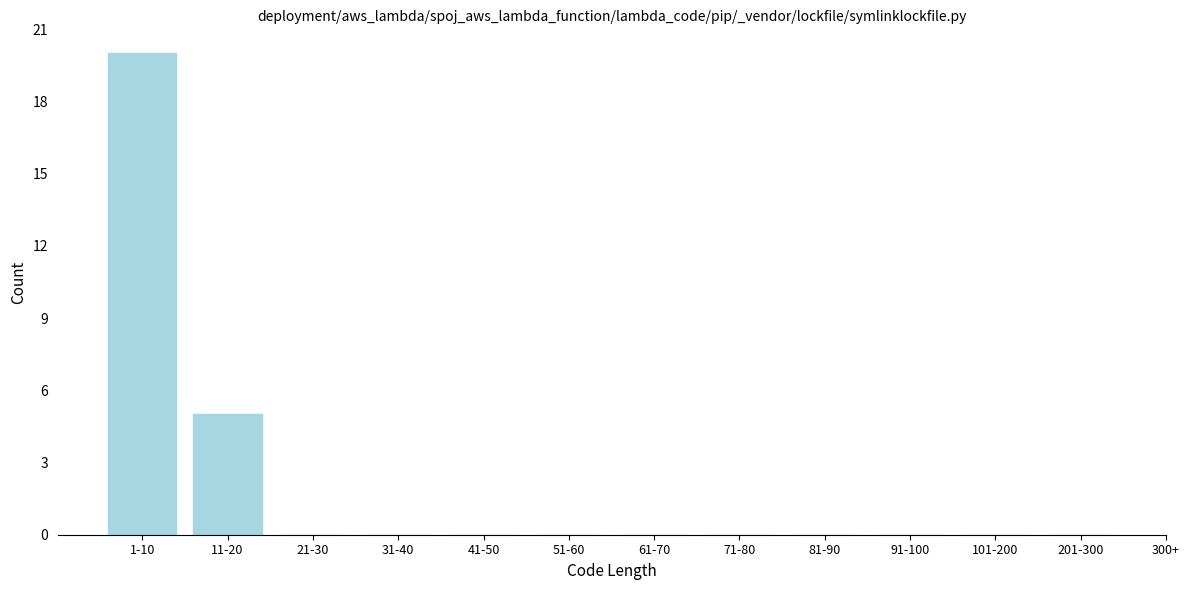

Reading left to right, what are all the values shown in this chart?

1-10=20	11-20=5	21-30=0	31-40=0	41-50=0	51-60=0	61-70=0	71-80=0	81-90=0	91-100=0	101-200=0	201-300=0